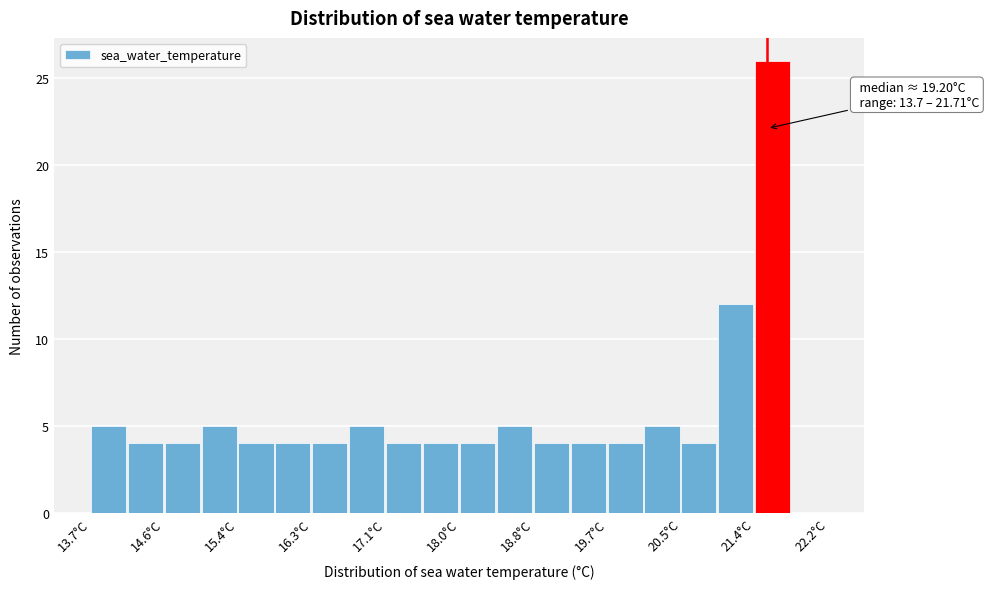

Over which range of the x-axis is the bar tallest?

21.4 to 21.8